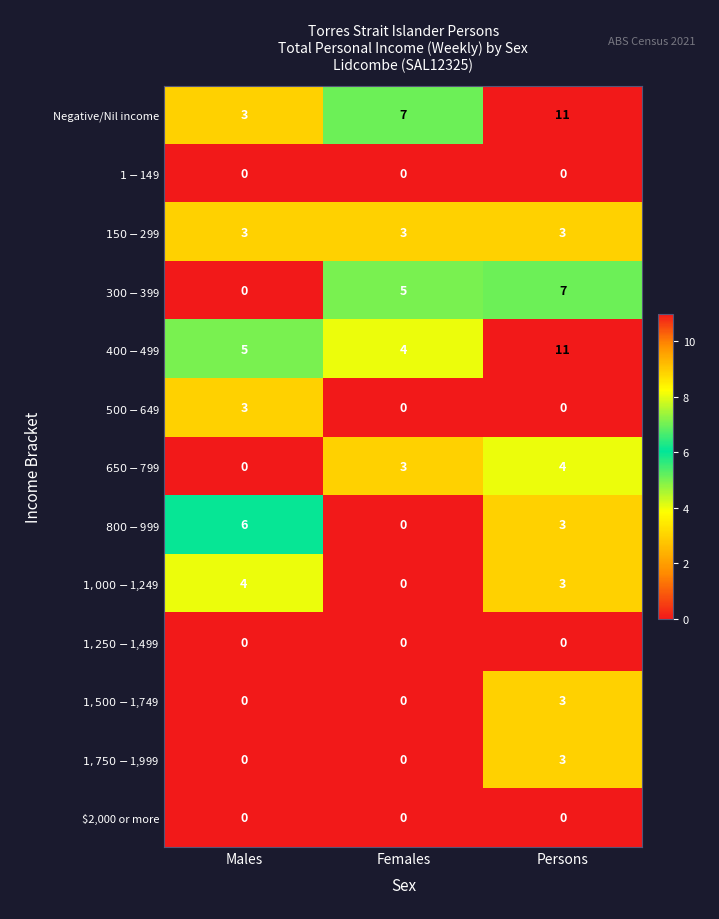

What is the greatest value displayed?

11